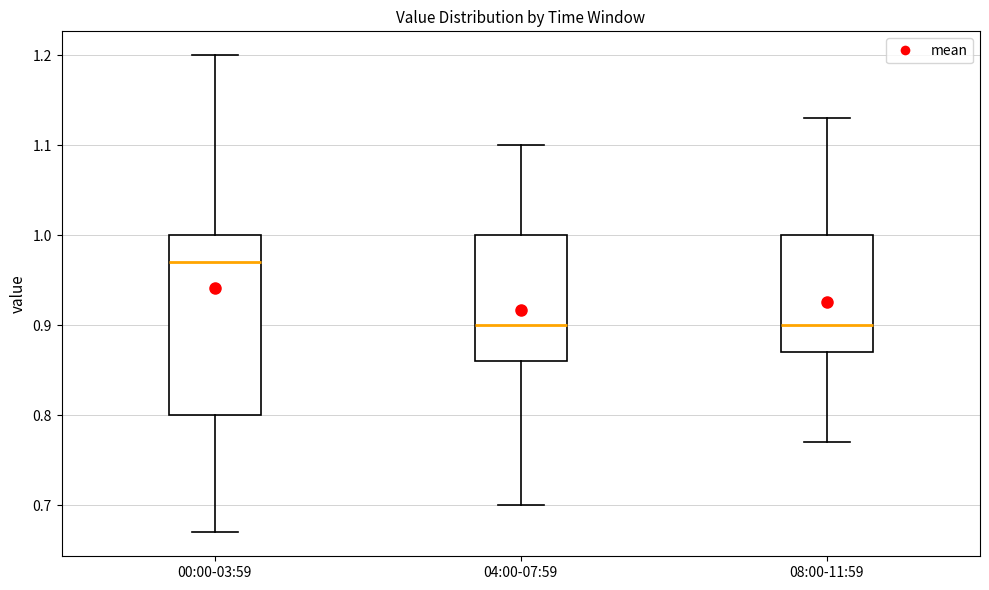

Where does the lower whisker of the box for 00:00-03:59 end on the y-axis? The values are not printed on the chart, so give them approximately, as read against the axis.

0.67